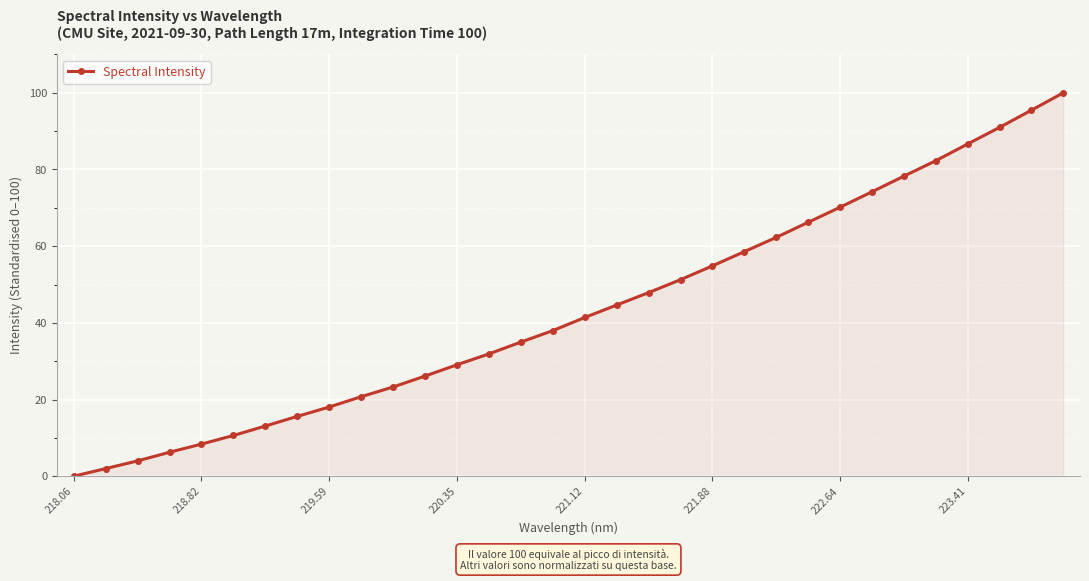

What is the difference between the maximum and minimum values?

100.0